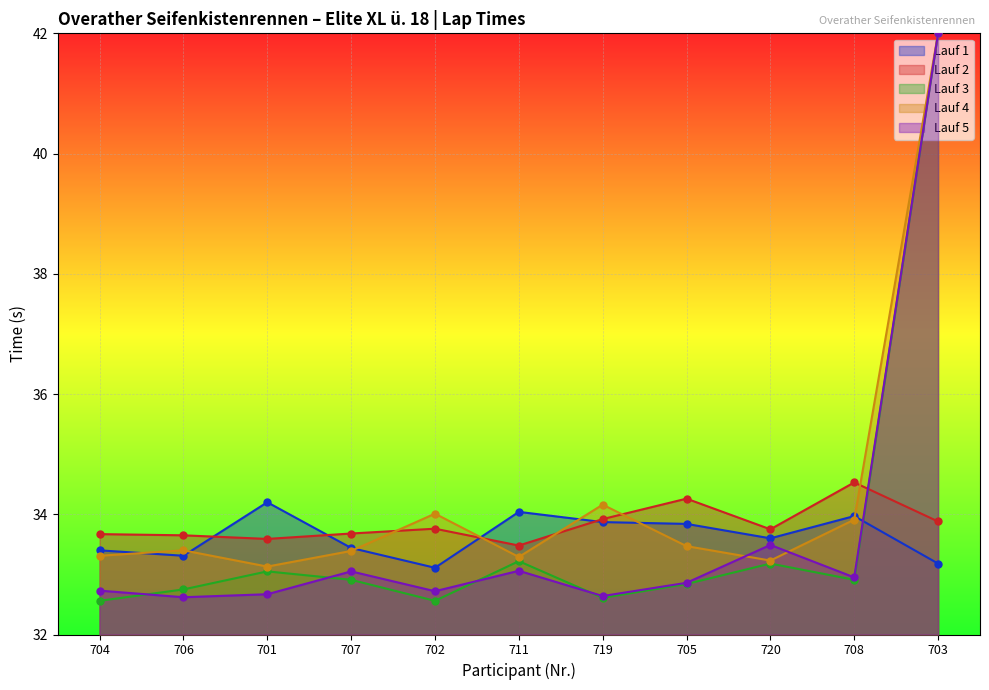

Which series has the largest total across all categories?

Lauf 4